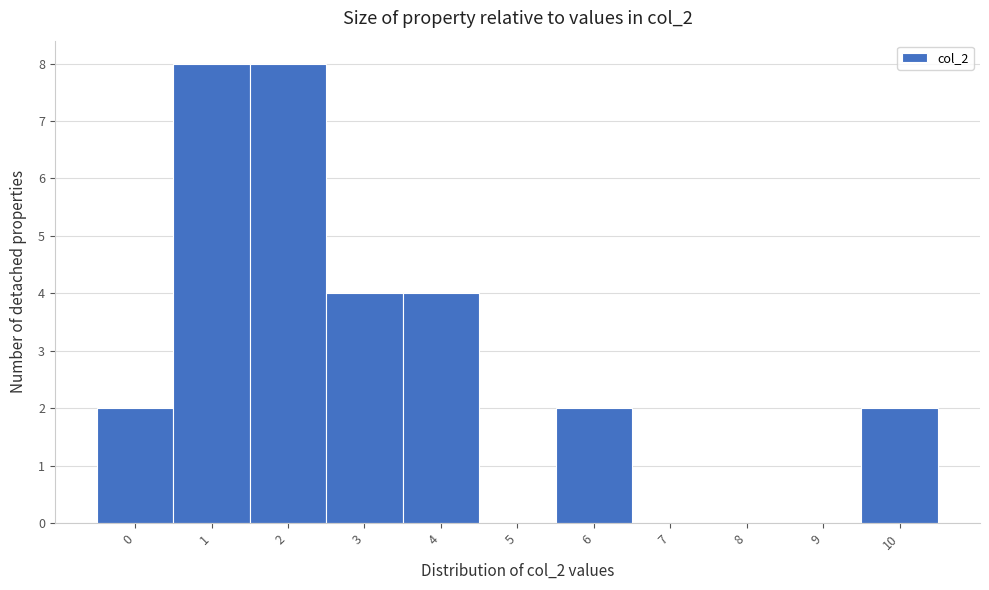

Reading left to right, transcribe all the data shown in this chart.

0=2	1=8	2=8	3=4	4=4	5=0	6=2	7=0	8=0	9=0	10=2